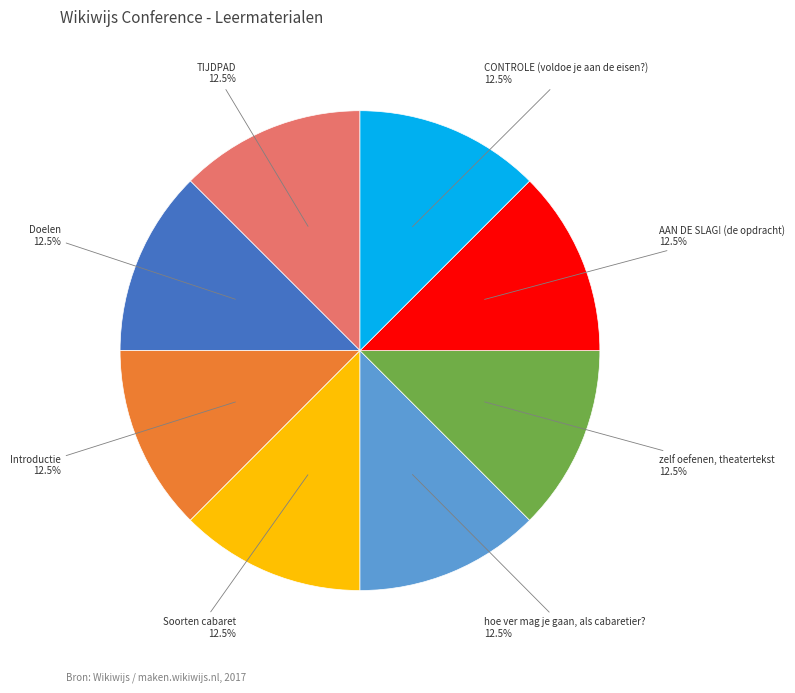

Is there any slice that represents more than half of the pie?

No